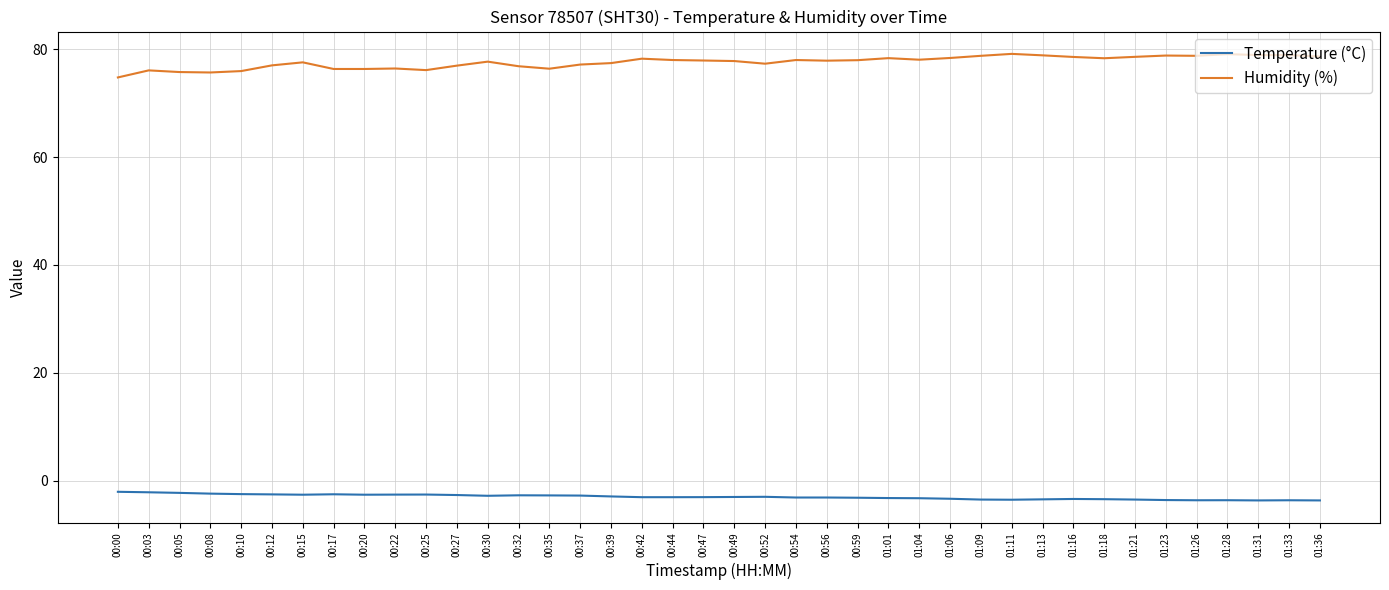

What is the maximum value shown in the chart?

79.2